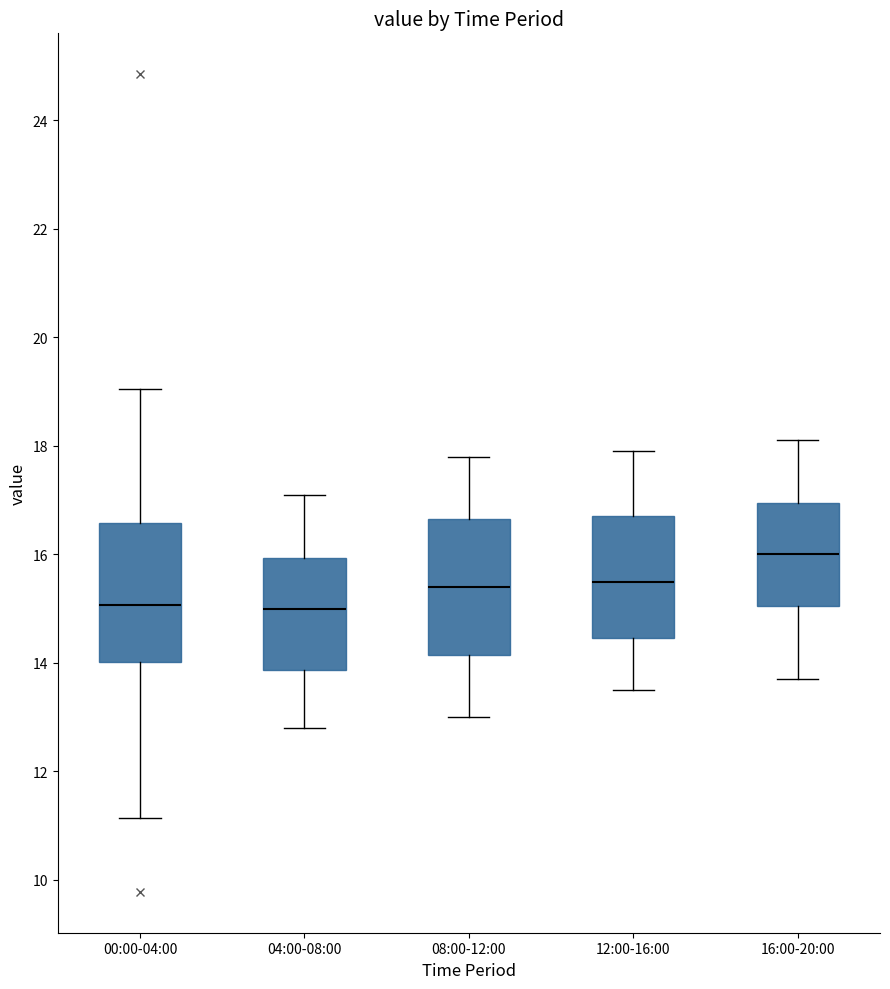

Where does the lower whisker of the box for 00:00-04:00 end on the y-axis? The values are not printed on the chart, so give them approximately, as read against the axis.

11.2